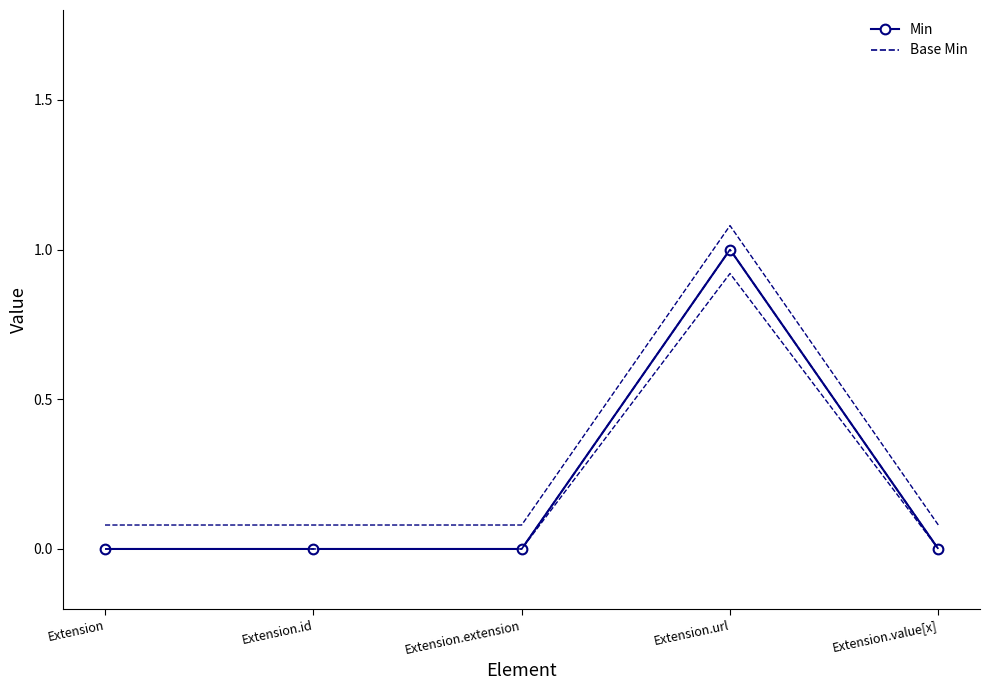

What is the difference between the maximum and minimum values in the Base Min series?

1